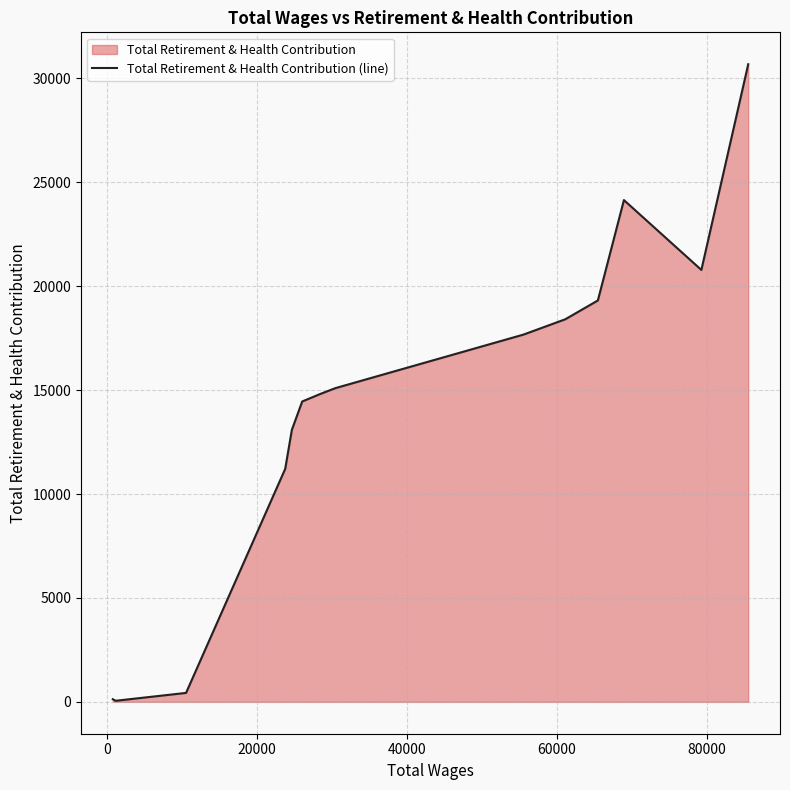

Does the chart have visible grid lines?

Yes